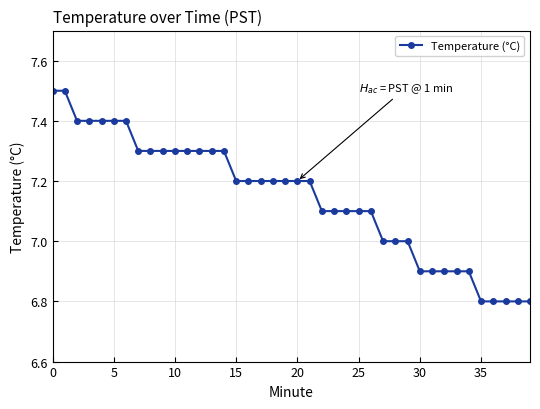

What is the value of the 23rd point from the left?

7.1